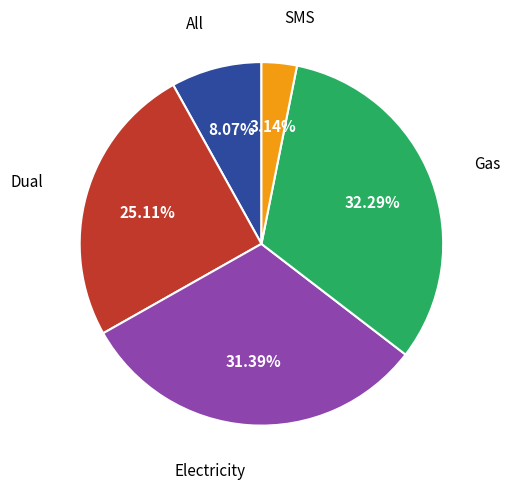

Is there any slice that represents more than half of the pie?

No